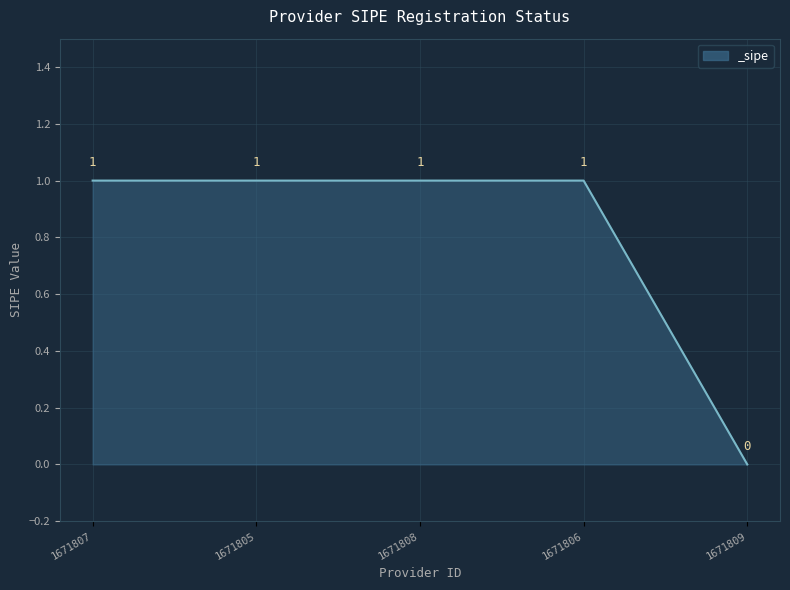

Reading left to right, list all the values displayed in this chart.

1	1	1	1	0